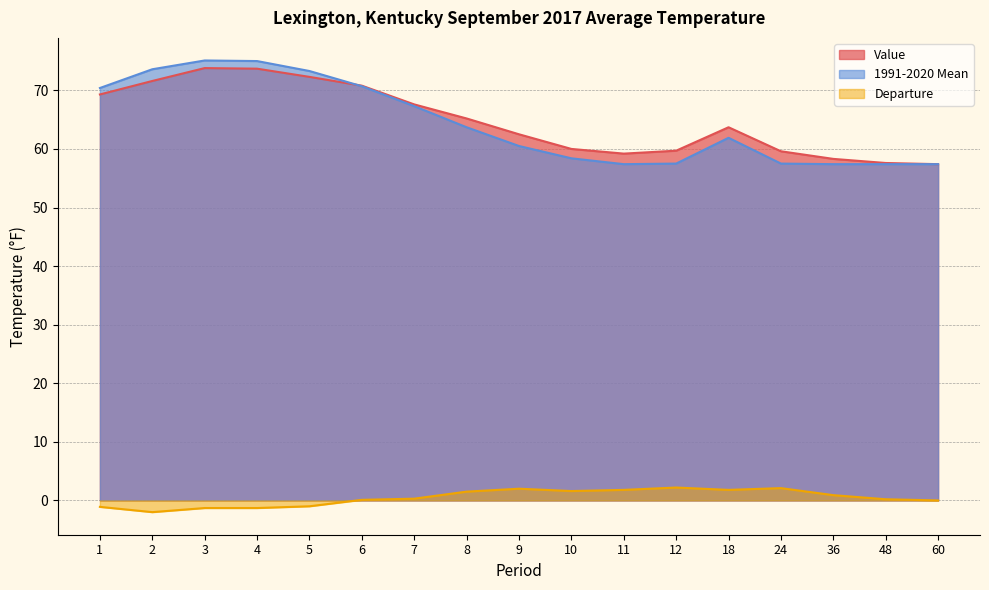

What is the smallest value displayed?

-2.0